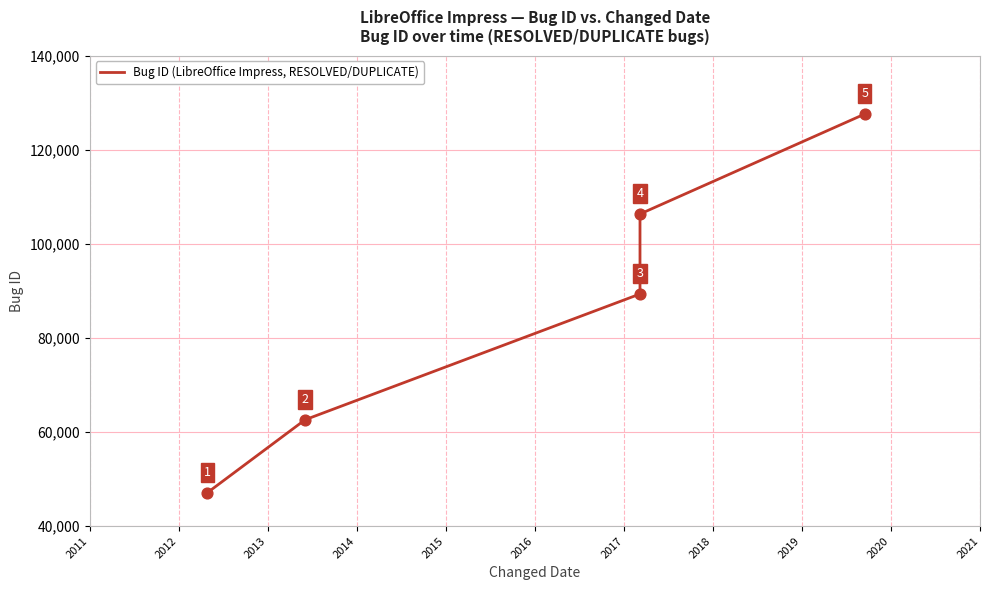

What is the change in value from 2011 to 2013?

+42263